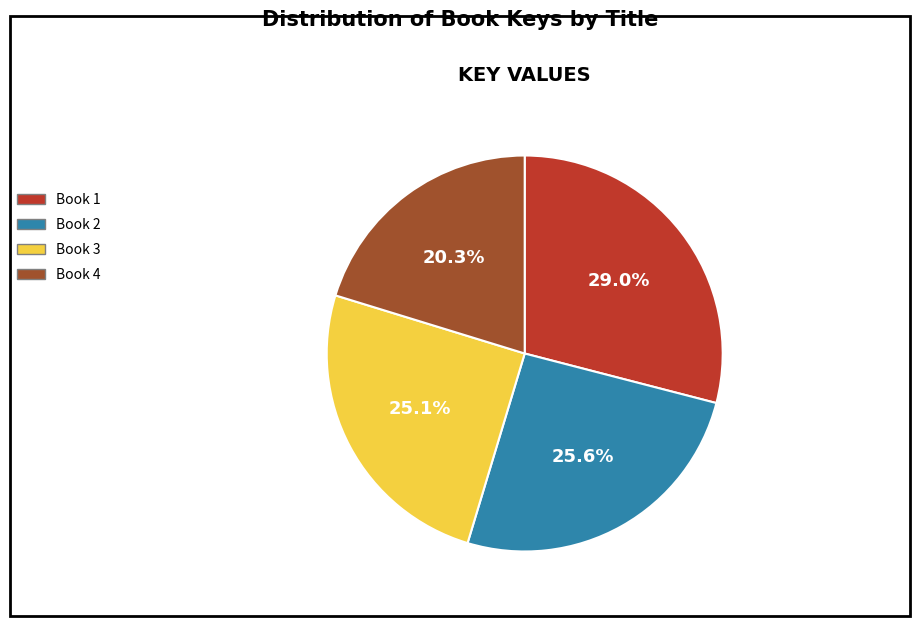

To the nearest percent, what is the difference between the largest and smallest slice percentages?

9%